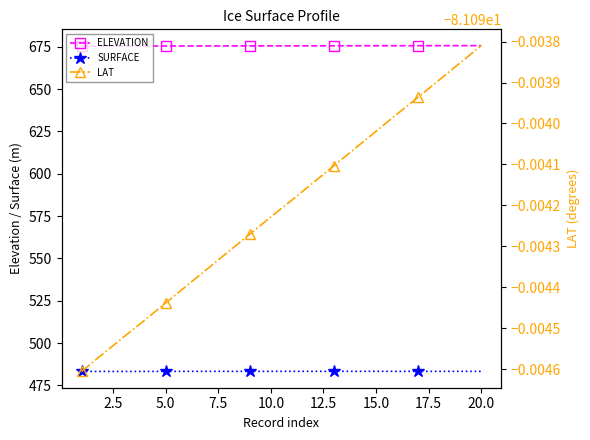

Does the chart have visible grid lines?

No